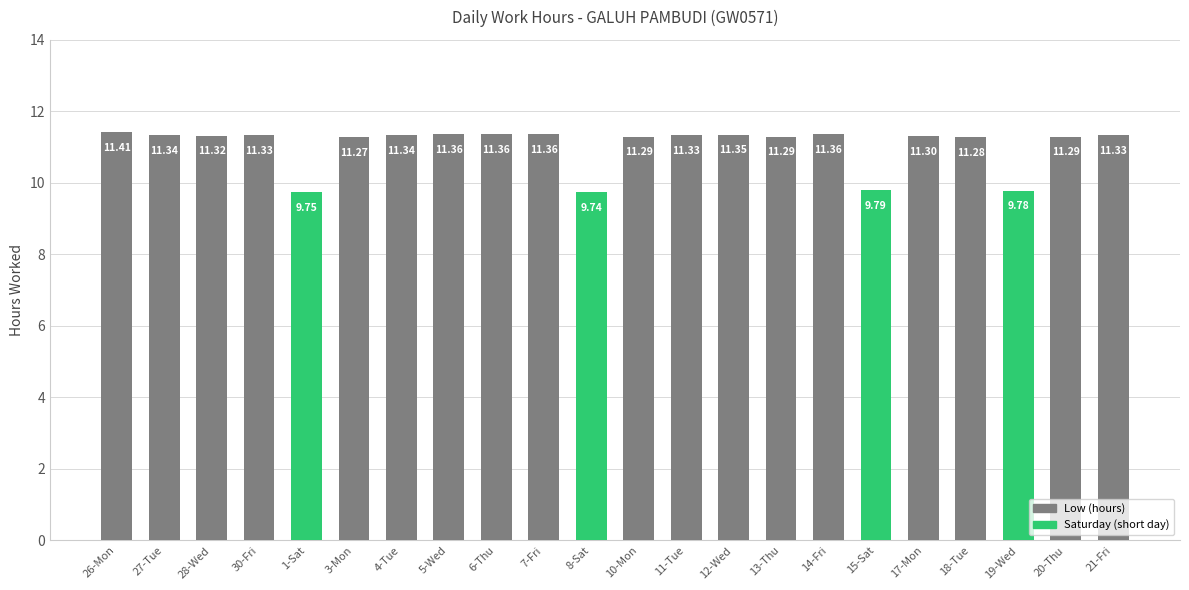

What is the ratio of the value at 8-Sat to the value at 12-Wed?

0.9